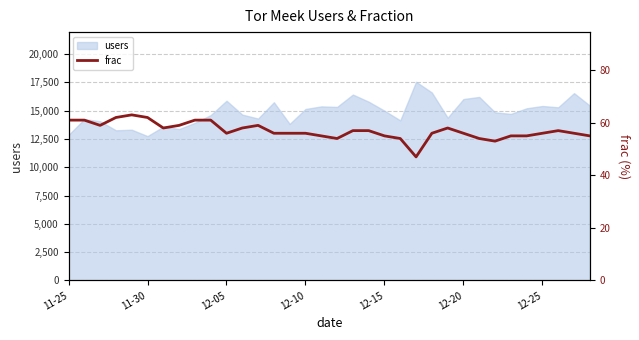

What is the highest value of the users series?

17558